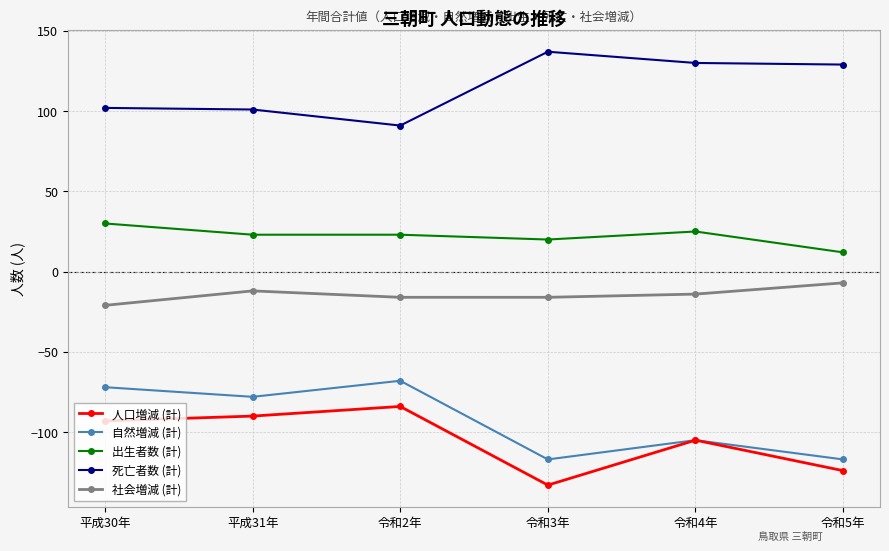

What is the difference between the maximum and minimum values in the 死亡者数 (計) series?

46